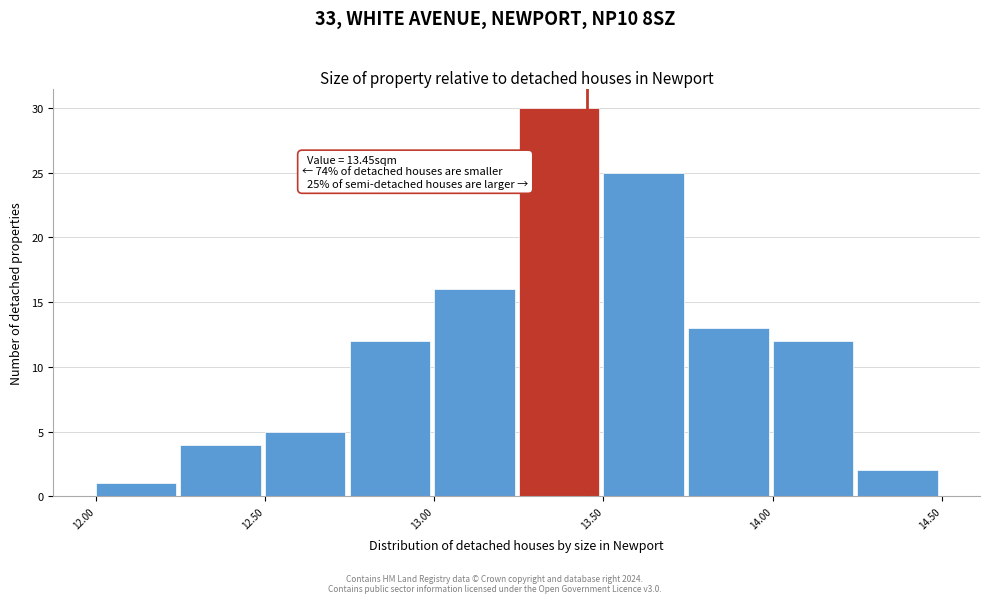

Over which range of the x-axis is the bar tallest?

13.25 to 13.50